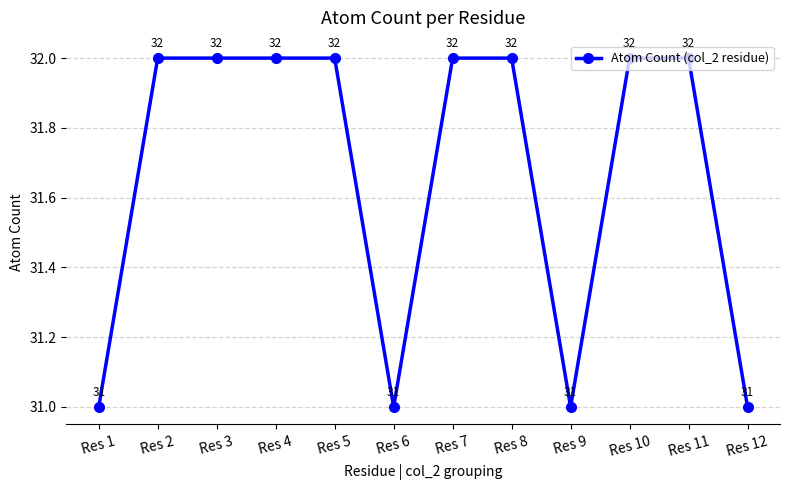

Read the value at Res 3.

32